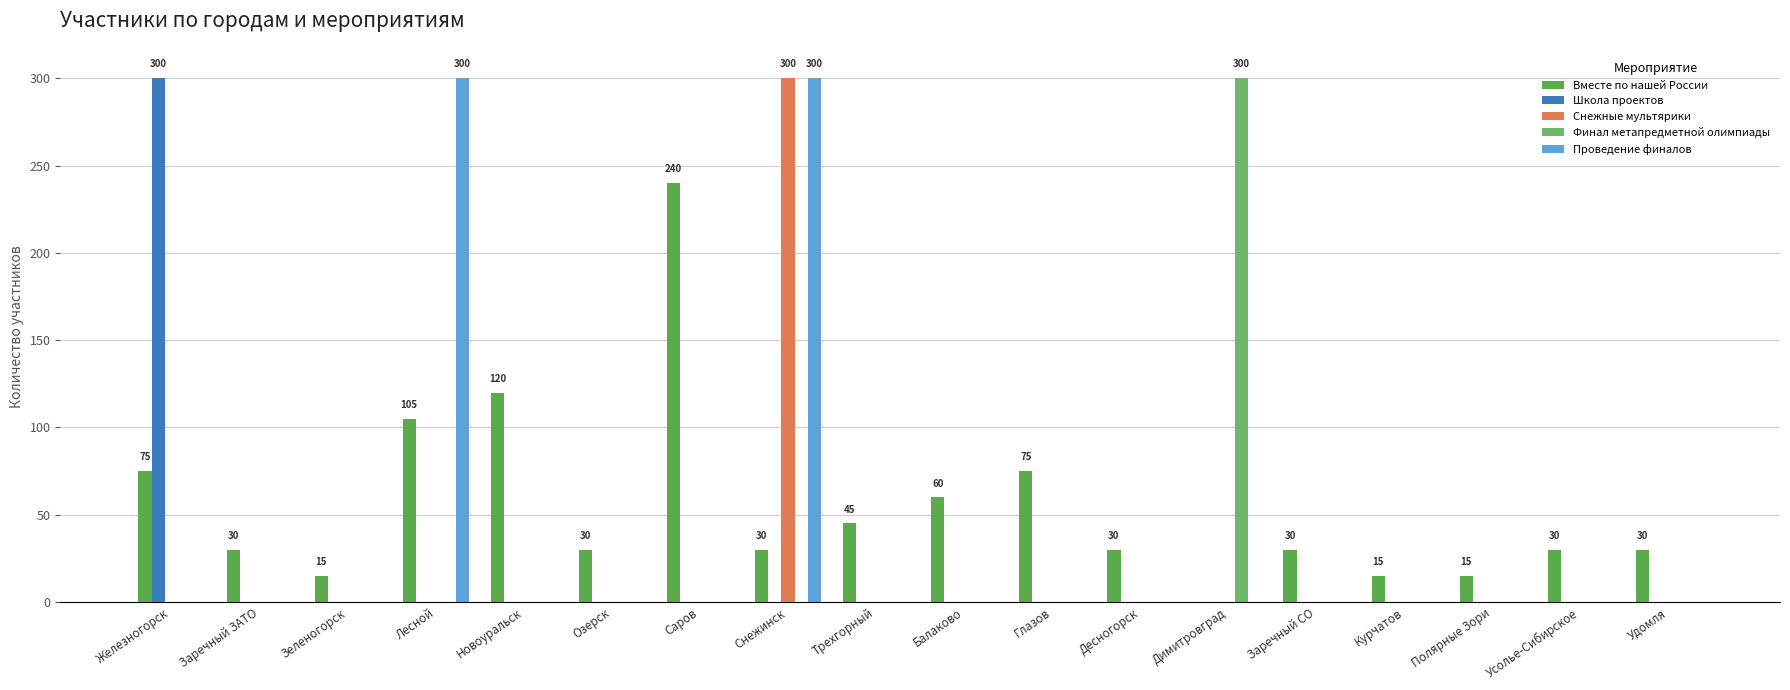

How many groups of bars are there?

18